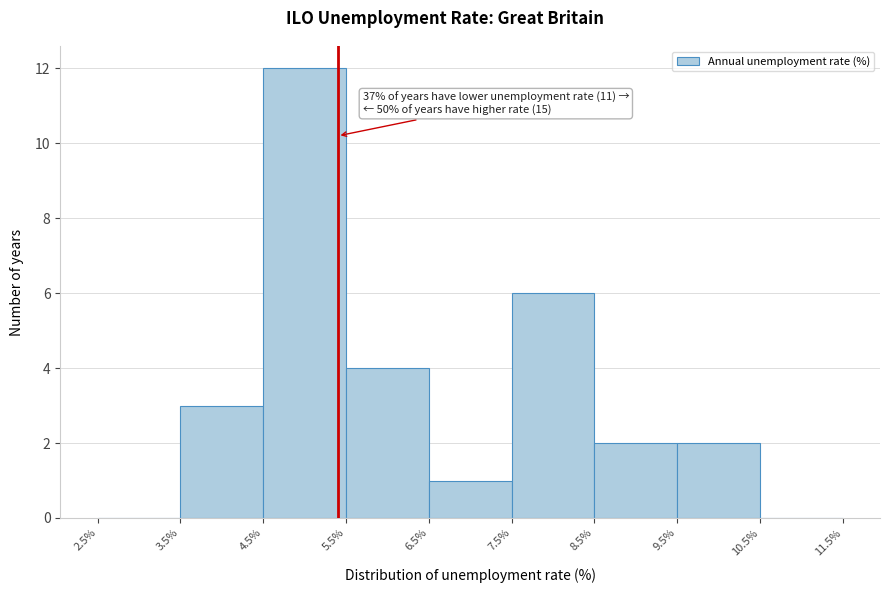

Which range on the x-axis has the tallest bar?

4.5% to 5.5%